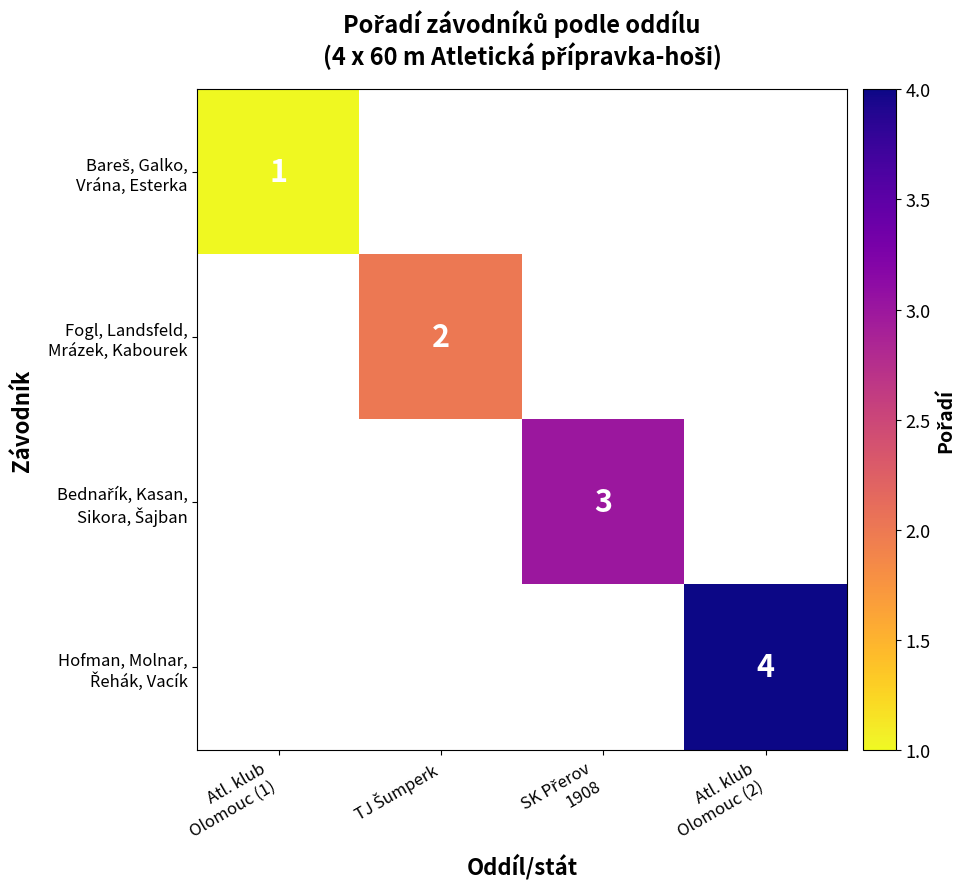

How many positive values does the Bareš, Galko, Vrána, Esterka series have?

1